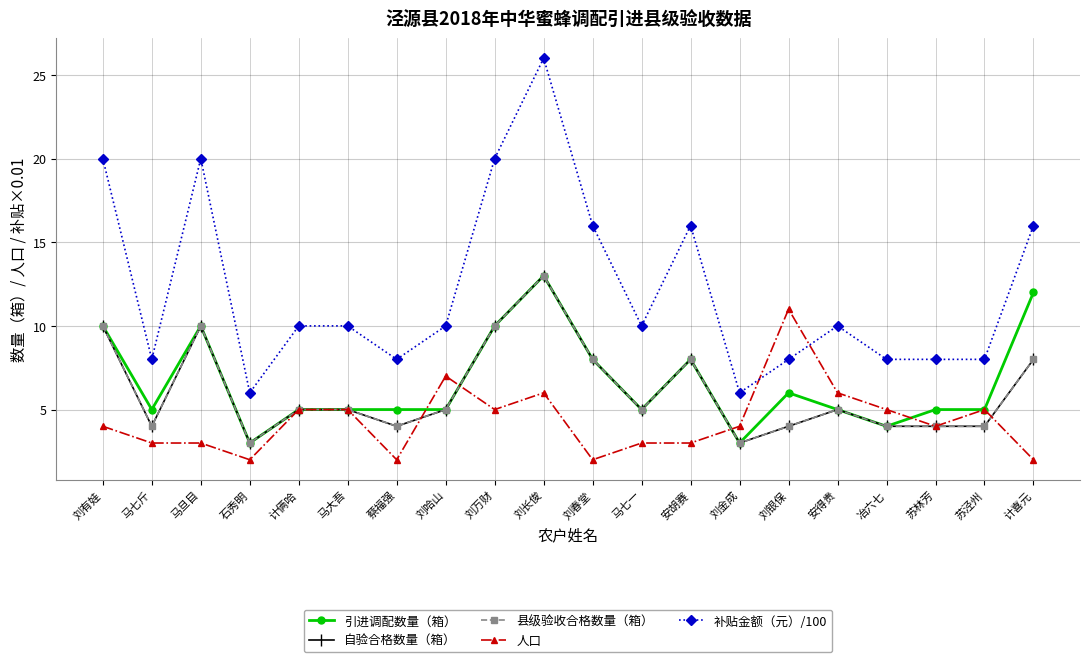

Does the chart have visible grid lines?

Yes